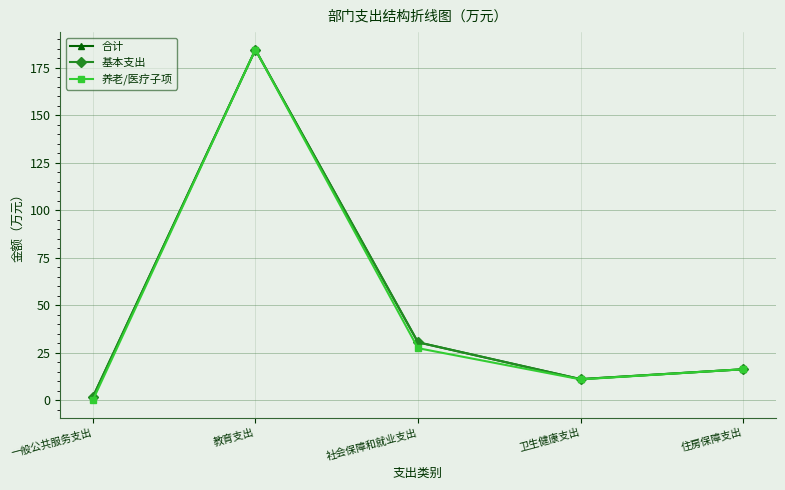

Does the chart have visible grid lines?

Yes